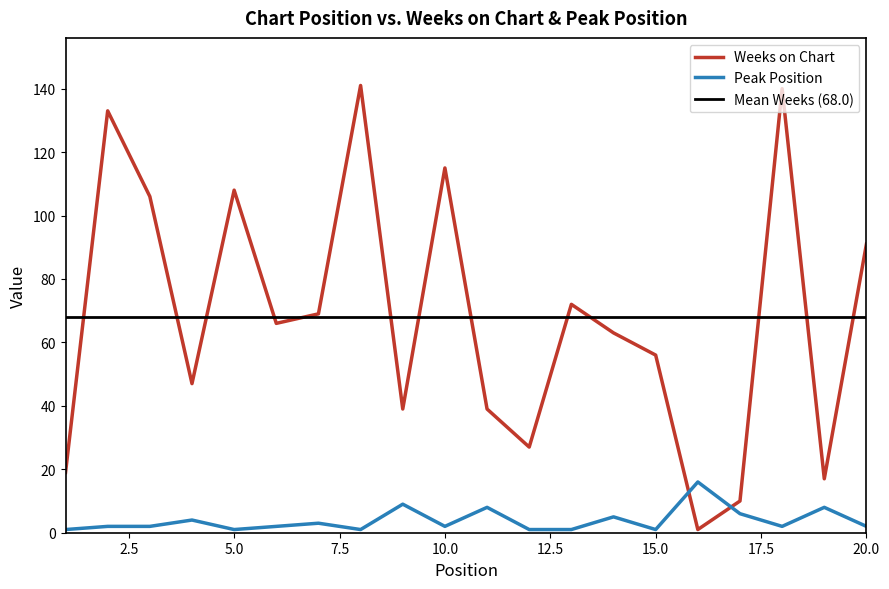

What is the value of the Peak Position point at the 6th from the left?

2